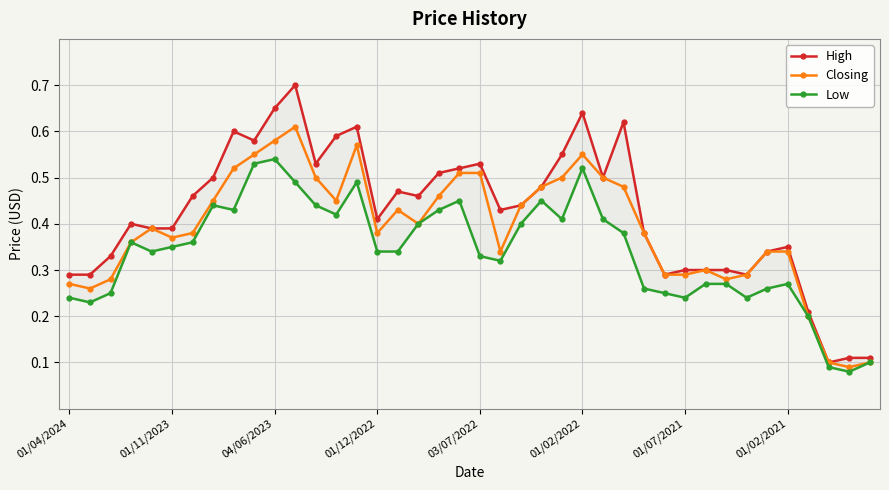

What is the average value of the Closing series?

0.4